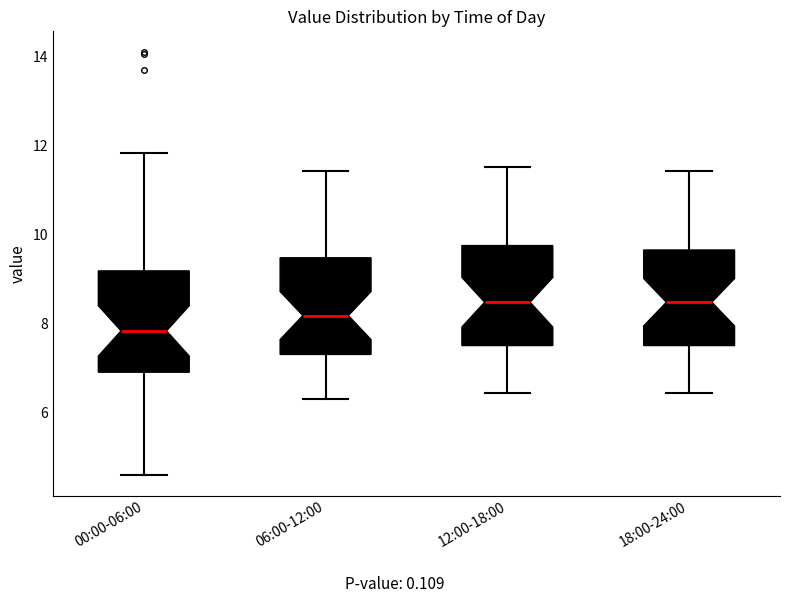

Reading left to right, read every box against the y-axis: the position of its median line, the range the box covers, and the ends of its whiskers. The values are not printed on the chart, so give them approximately, as read against the axis.

00:00-06:00: median 7.8, box 7.0 to 9.2, whiskers 4.6 to 11.8
06:00-12:00: median 8.2, box 7.4 to 9.4, whiskers 6.4 to 11.4
12:00-18:00: median 8.4, box 7.6 to 9.8, whiskers 6.4 to 11.6
18:00-24:00: median 8.4, box 7.6 to 9.6, whiskers 6.4 to 11.4